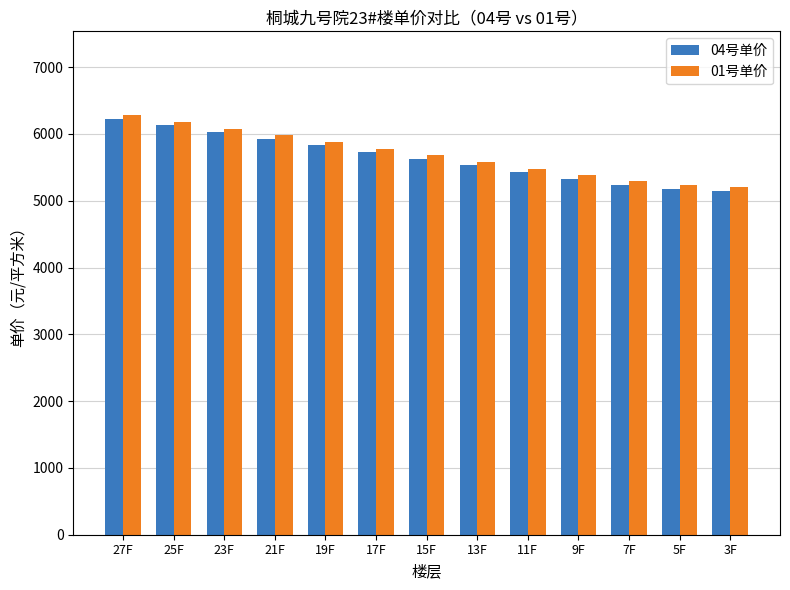

What is the sum of all 01号单价 values?

74020